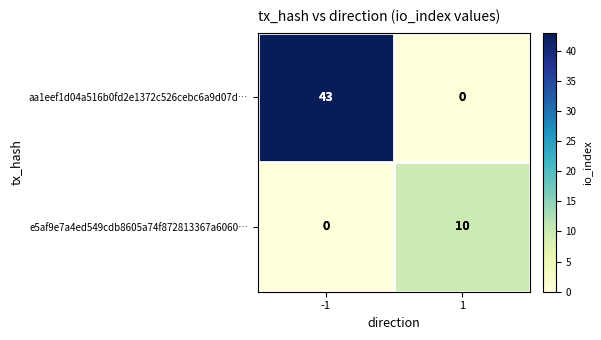

What value does the aa1eef1d04a516b0fd2e1372c526cebc6a9d07d… series have at -1, to the nearest 5?

45